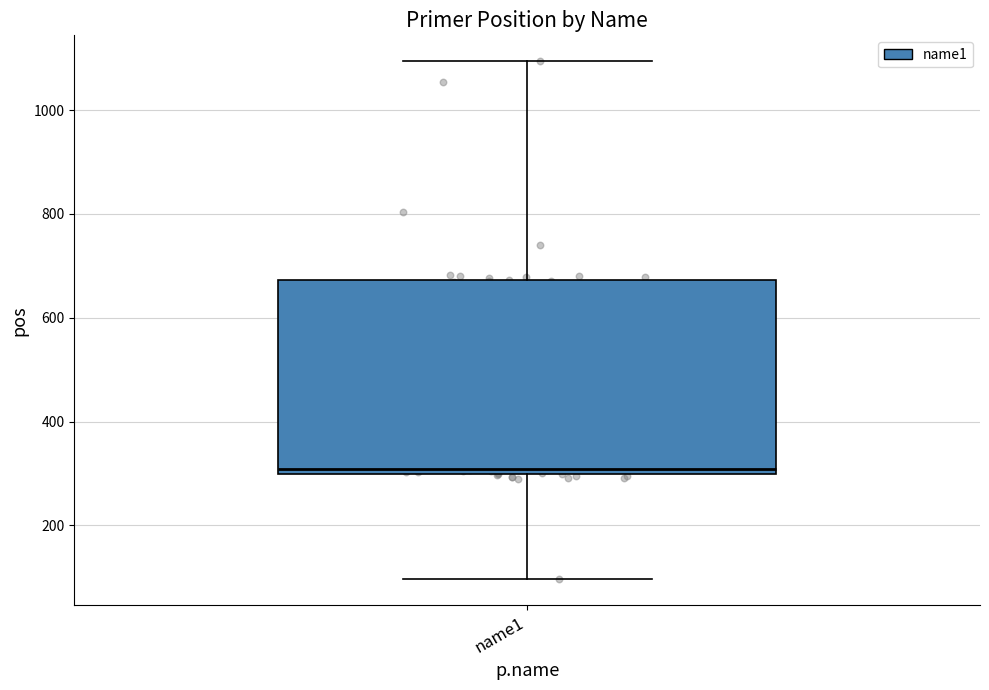

Where does the upper whisker of the box for name1 end on the y-axis? The values are not printed on the chart, so give them approximately, as read against the axis.

1100